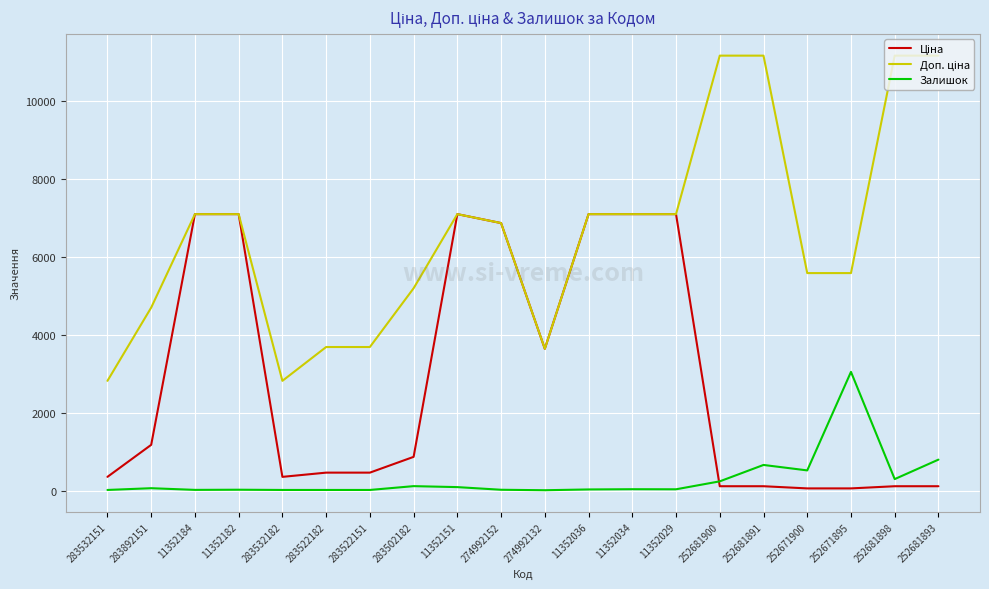

What is the maximum value for Залишок?

3048.0